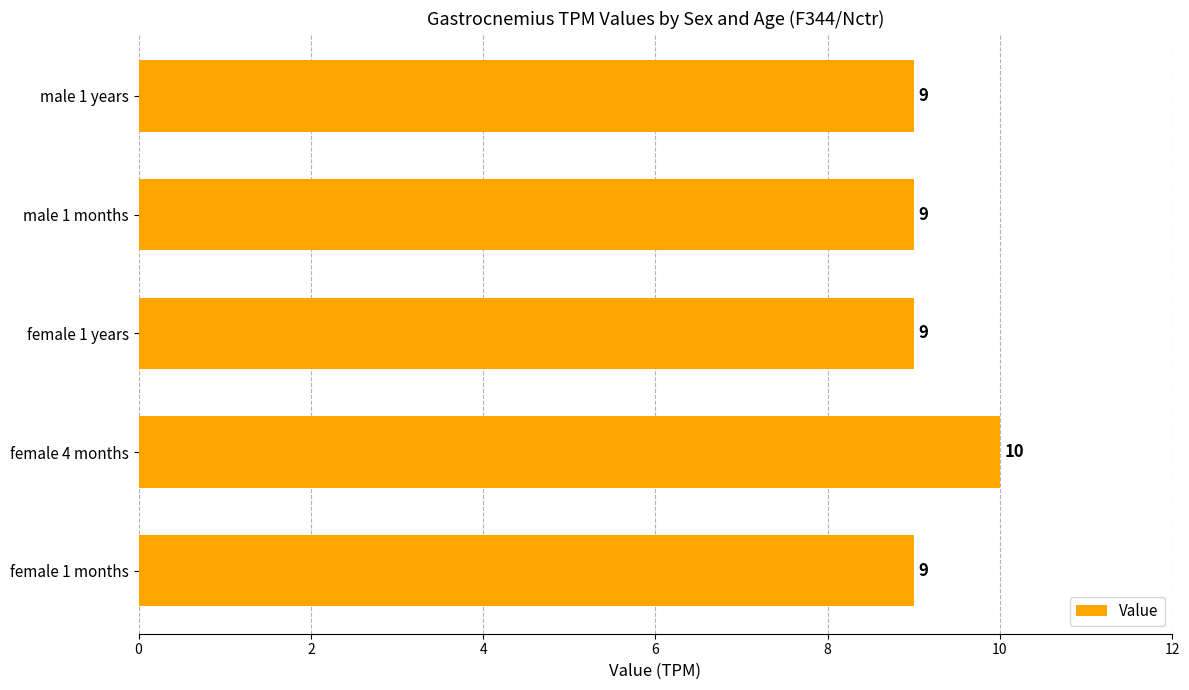

What is the sum of all values?

46